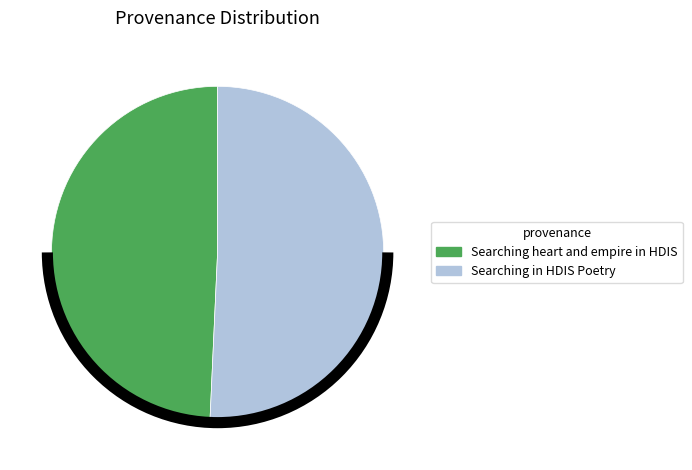

How many slices are in this pie chart?

2